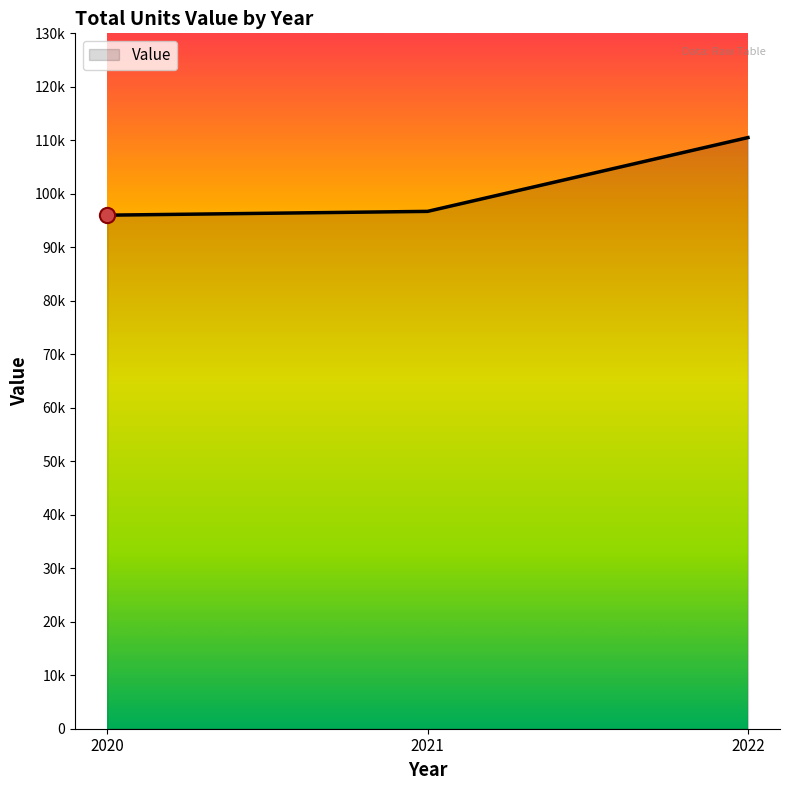

Which has a higher value, 2022 or 2020?

2022